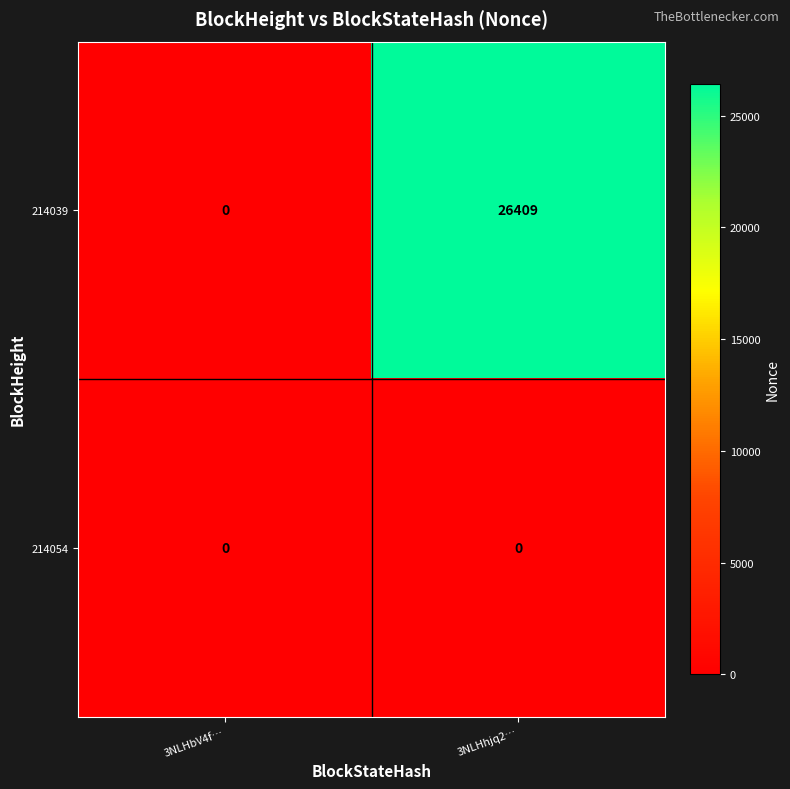

At how many categories does at least one series exceed 14741?

1